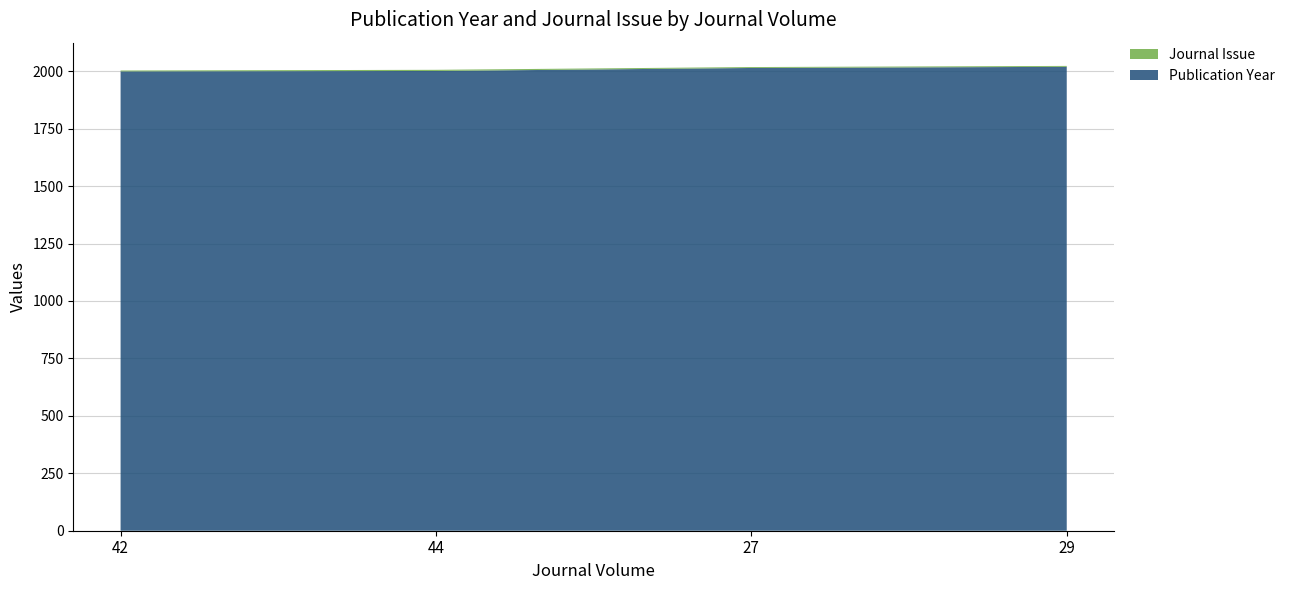

Reading left to right, transcribe all the data shown in this chart.

Publication Year: 42=1999	44=2001	27=2014	29=2019
Journal Issue: 42=4	44=5	27=4	29=4